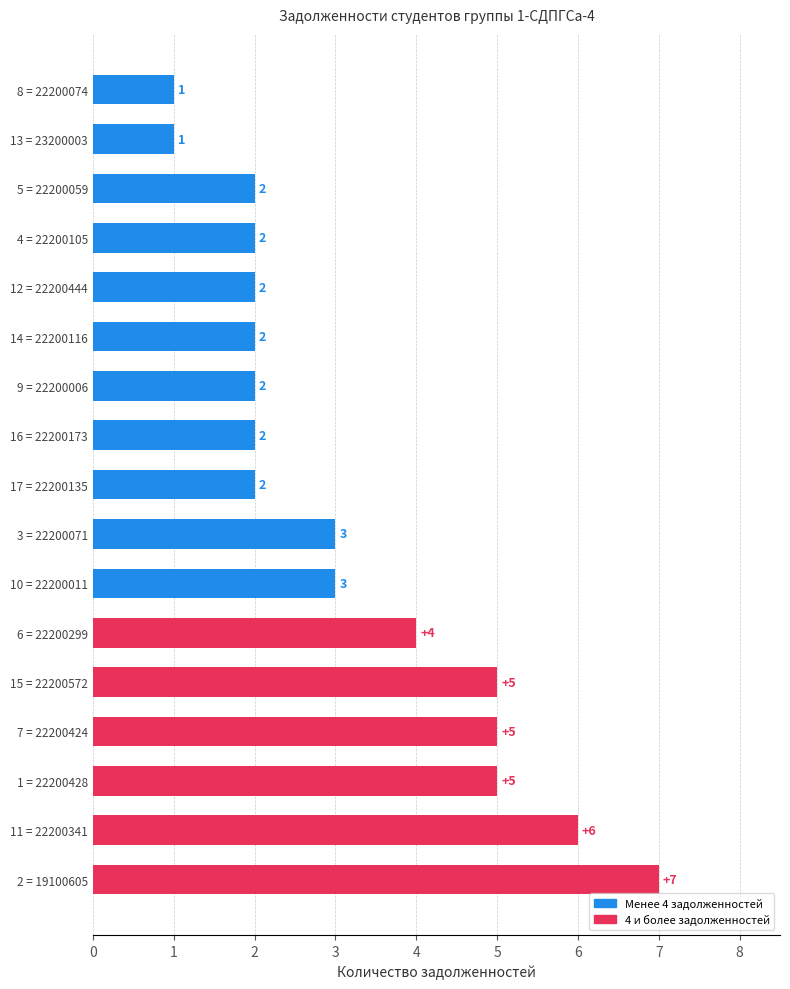

What is the ratio of the value at 17 = 22200135 to the value at 5 = 22200059?

1.0